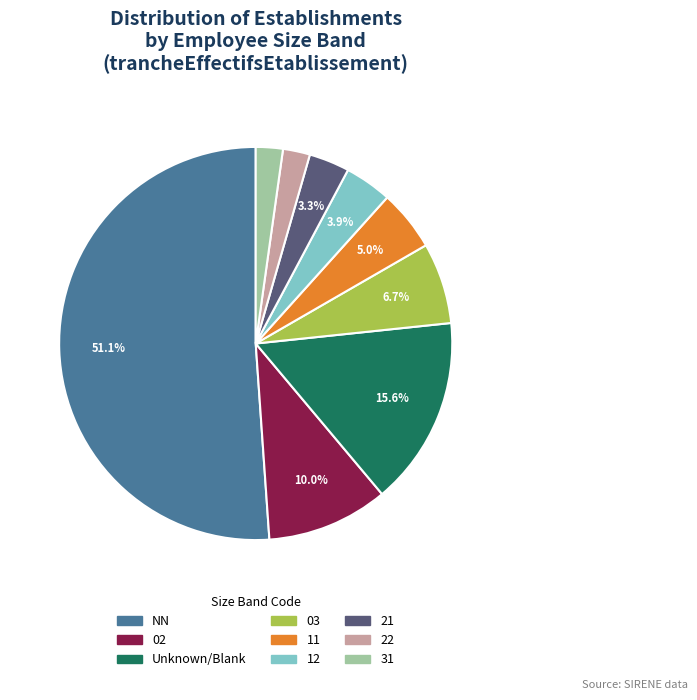

Does 21 represent more than half of the total?

No